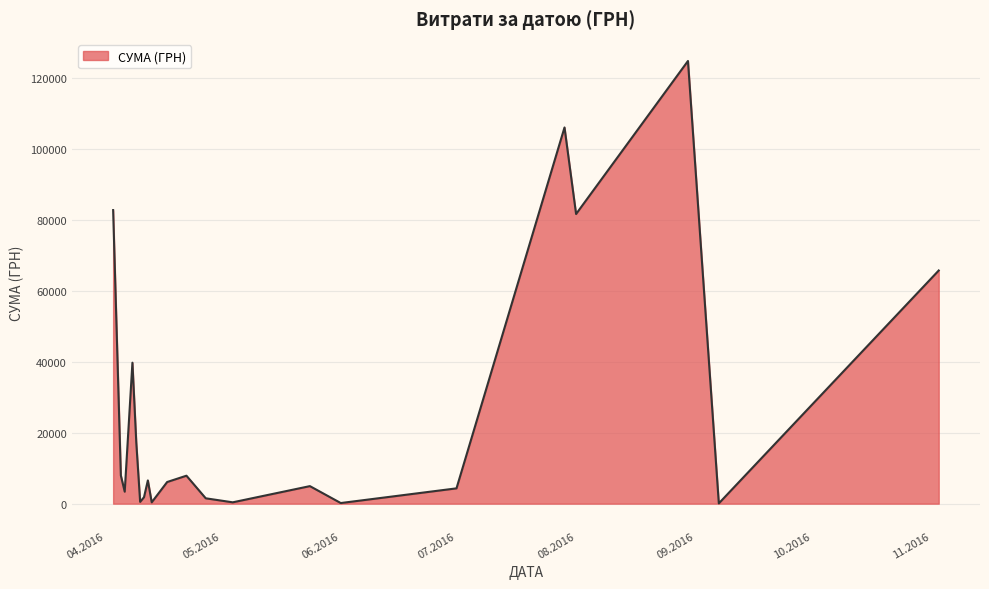

What is the maximum value shown in the chart?

124904.8